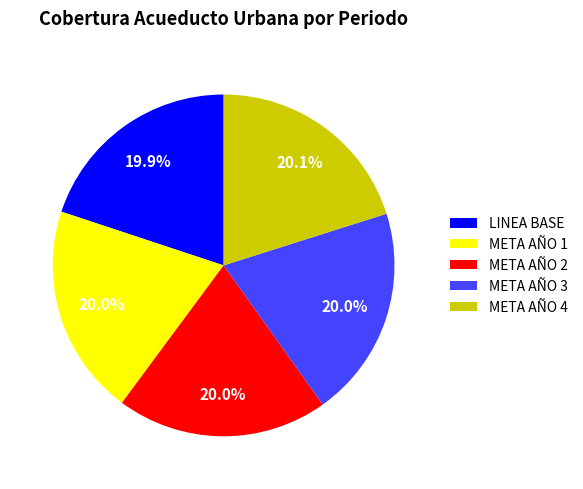

True or false: META AÑO 4 accounts for 20% of the total.

True